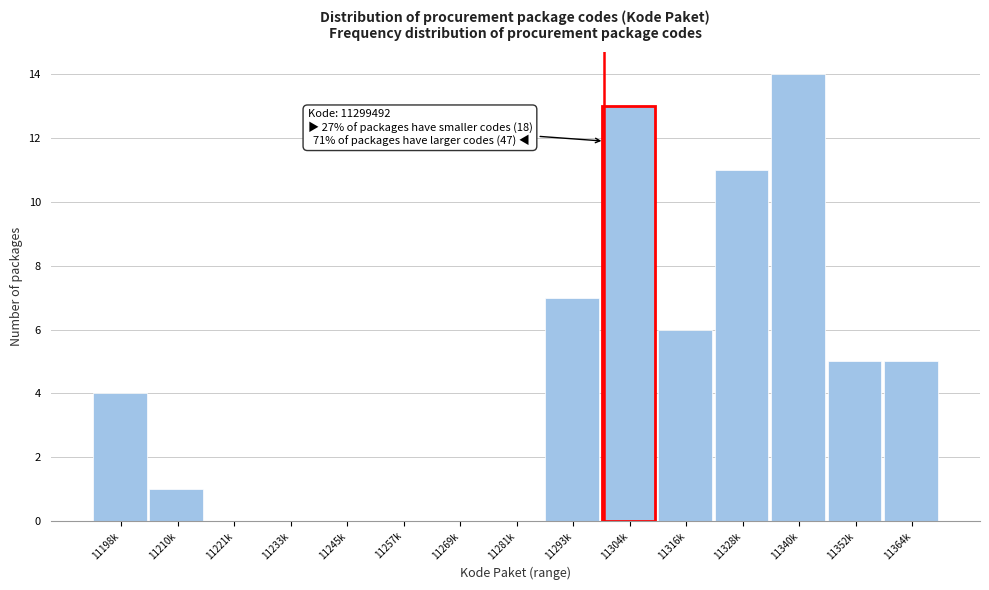

Reading left to right, transcribe all the data shown in this chart.

11198k=4	11210k=1	11221k=0	11233k=0	11245k=0	11257k=0	11269k=0	11281k=0	11293k=7	11304k=13	11316k=6	11328k=11	11340k=14	11352k=5	11364k=5